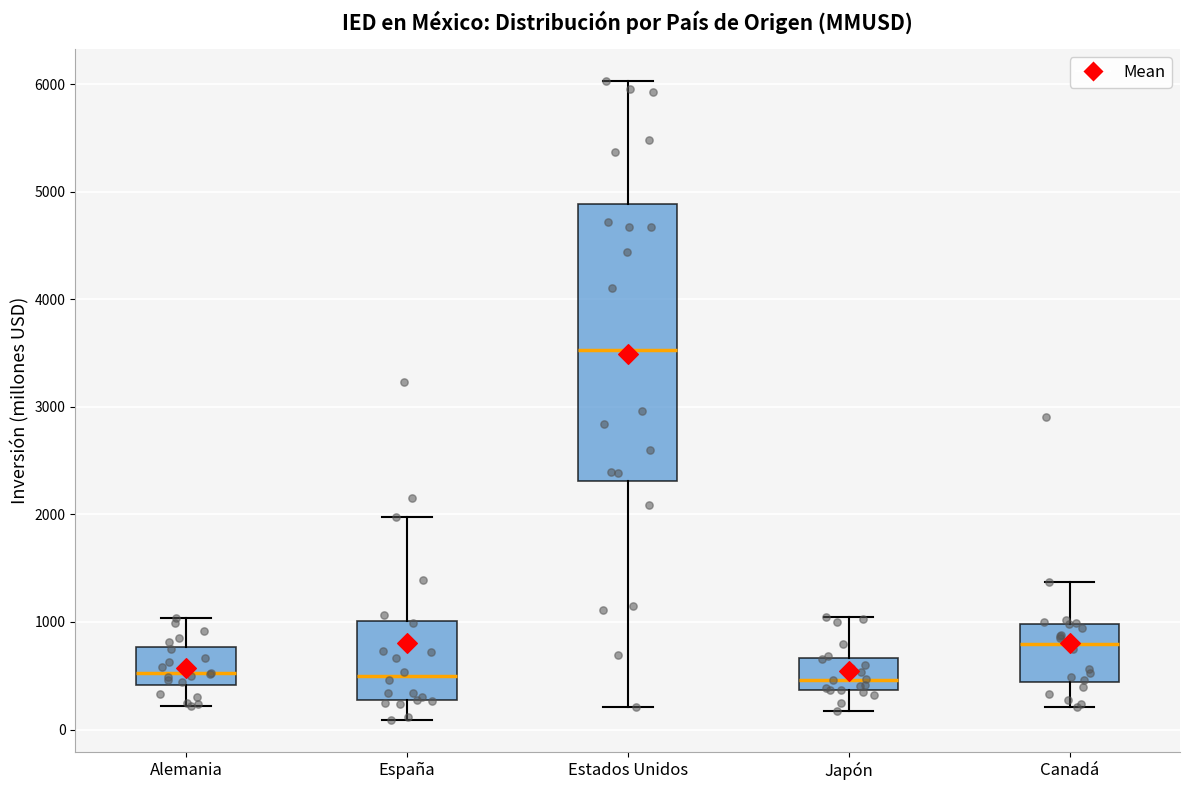

Reading left to right, transcribe this box plot: for each box, give where its median line is, the range the box spans, and where its two whiskers end, as read against the y-axis. The values are not printed on the chart, so give them approximately, as read against the axis.

Alemania: median 500, box 400 to 800, whiskers 200 to 1000
España: median 500, box 300 to 1000, whiskers 100 to 2000
Estados Unidos: median 3500, box 2300 to 4900, whiskers 200 to 6000
Japón: median 500, box 400 to 700, whiskers 200 to 1000
Canadá: median 800, box 400 to 1000, whiskers 200 to 1400